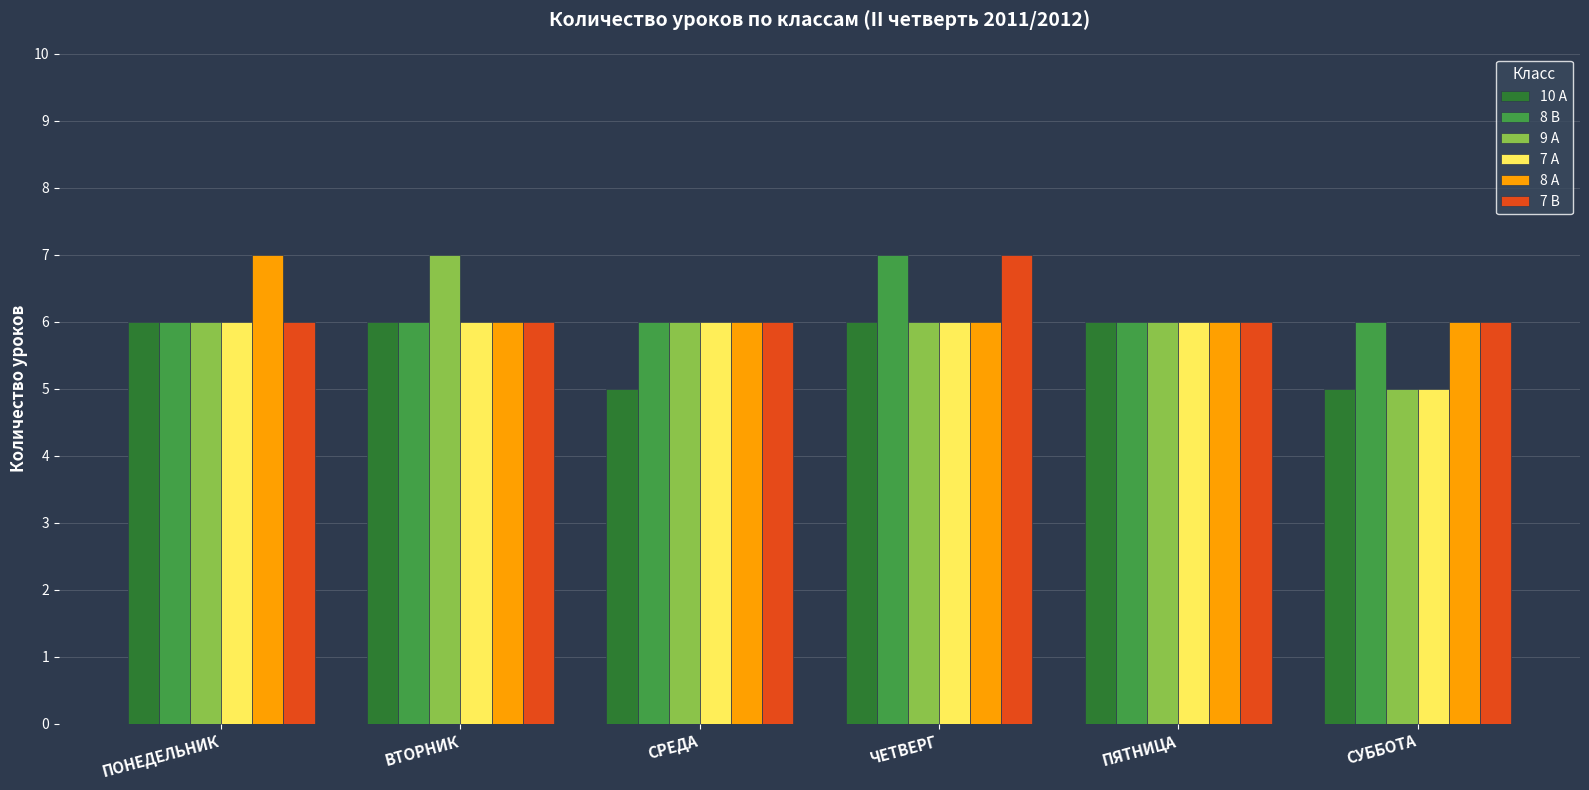

What is the average value of the 8 B series?

6